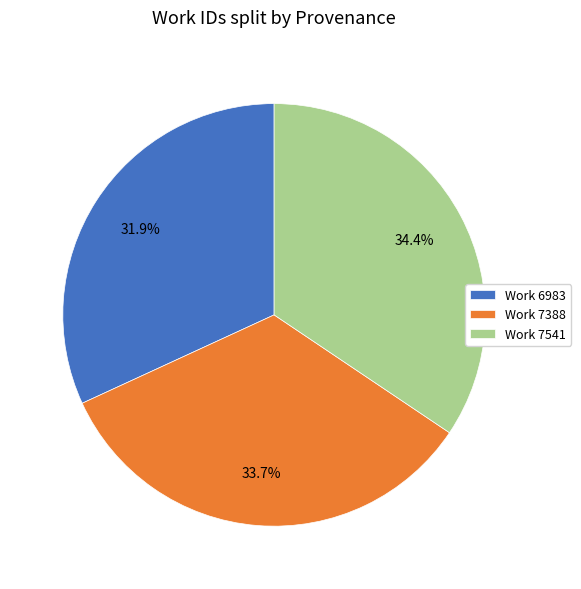

What percentage is the Work 6983 slice, to the nearest percent?

32%